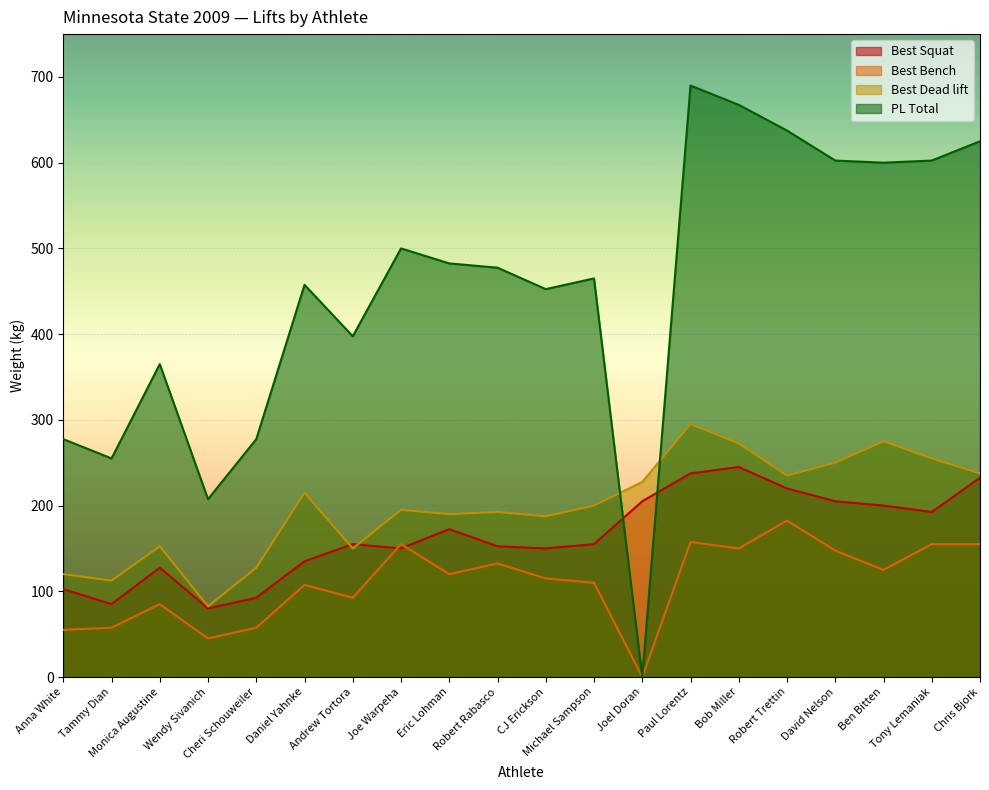

What is the value of the Best Squat point at the 9th from the left?

172.5